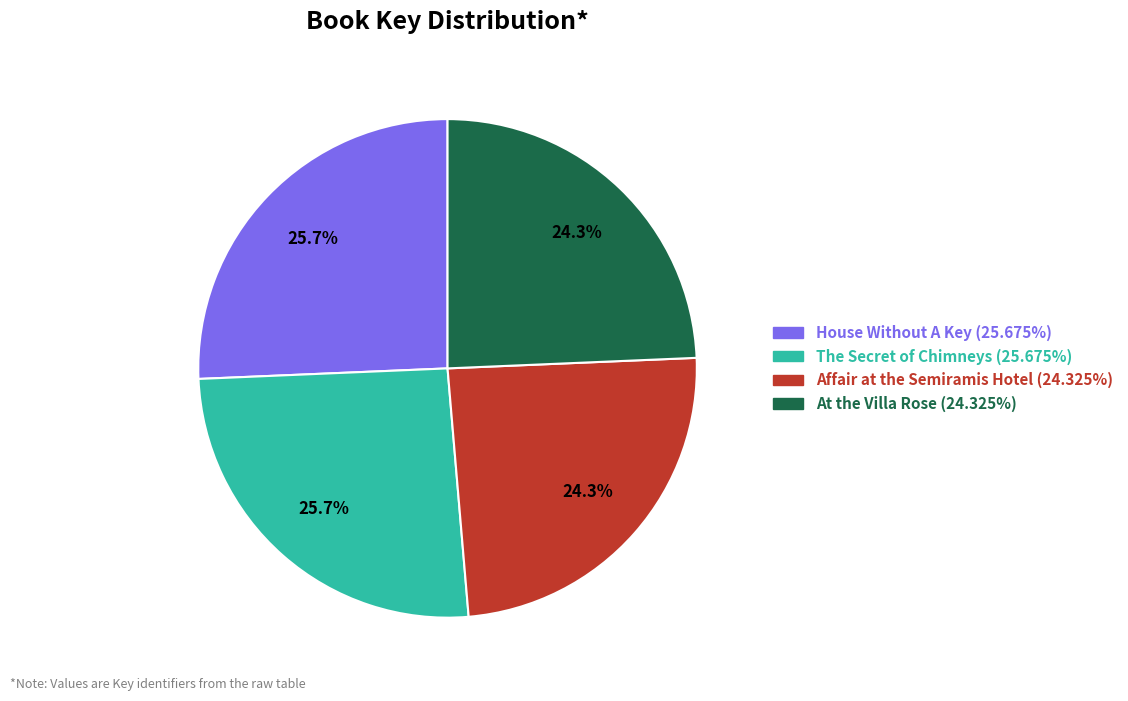

The Affair at the Semiramis Hotel slice represents 24% of the pie. True or false?

True